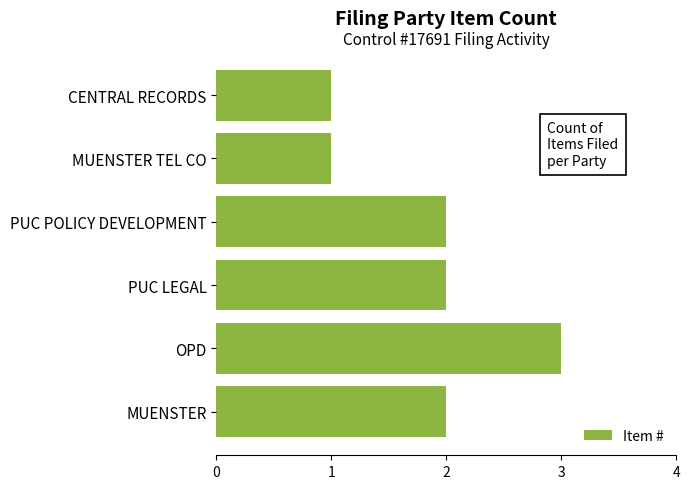

At which category does the chart reach its peak across all series?

OPD